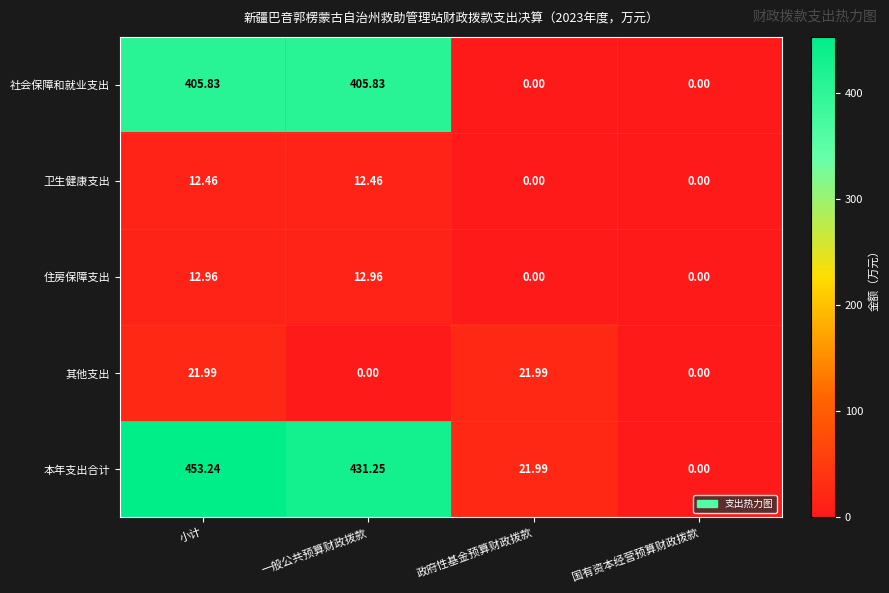

Rank the series by their maximum value, from highest to lowest.

本年支出合计, 社会保障和就业支出, 其他支出, 住房保障支出, 卫生健康支出